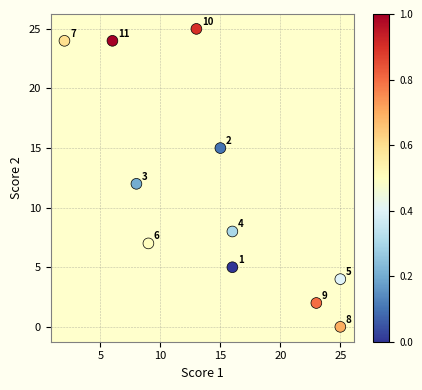

What is the average X value?

14